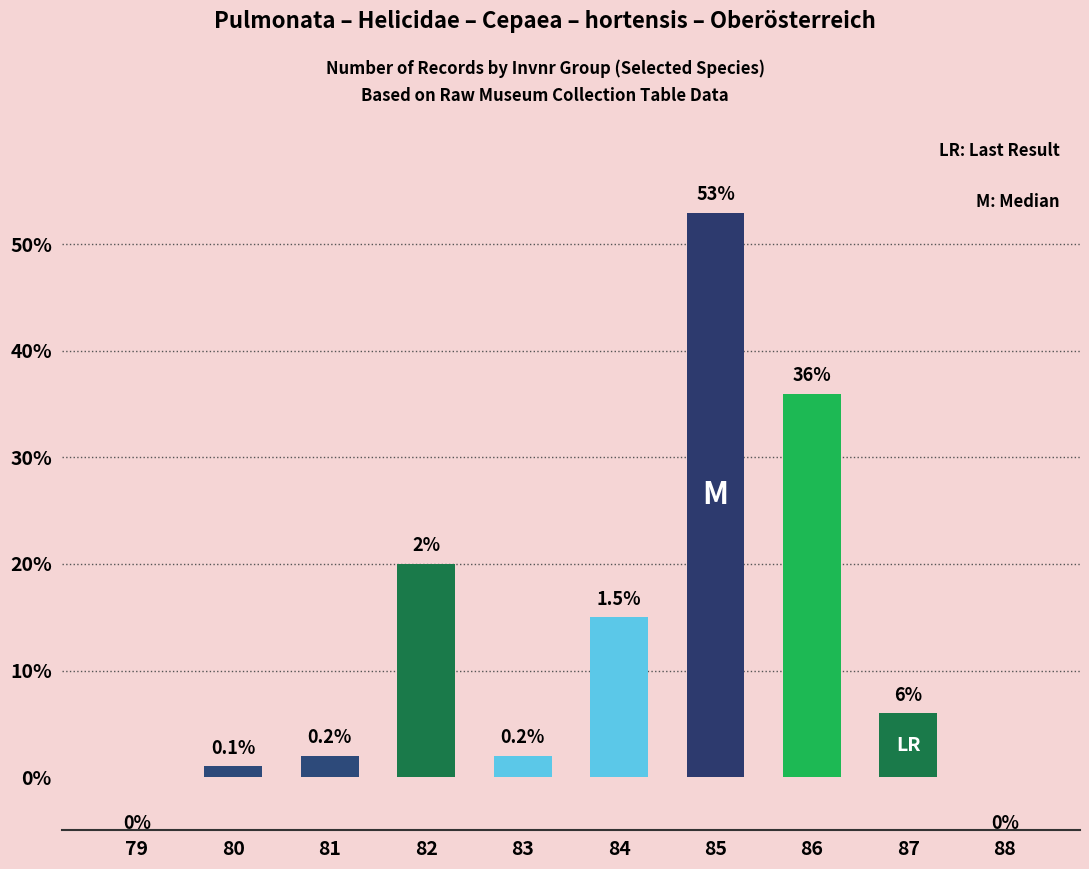

What value does the data have at 87, to the nearest 10?

10